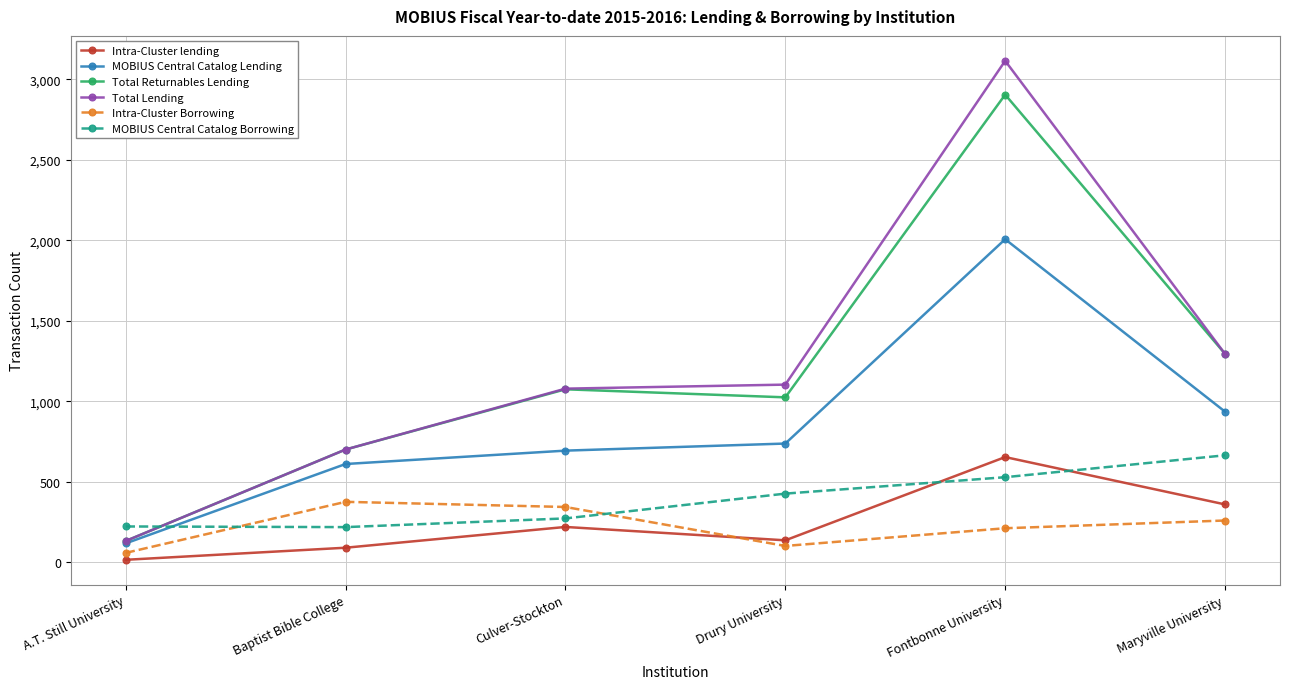

What is the label of the 1st point from the left?

A.T. Still University